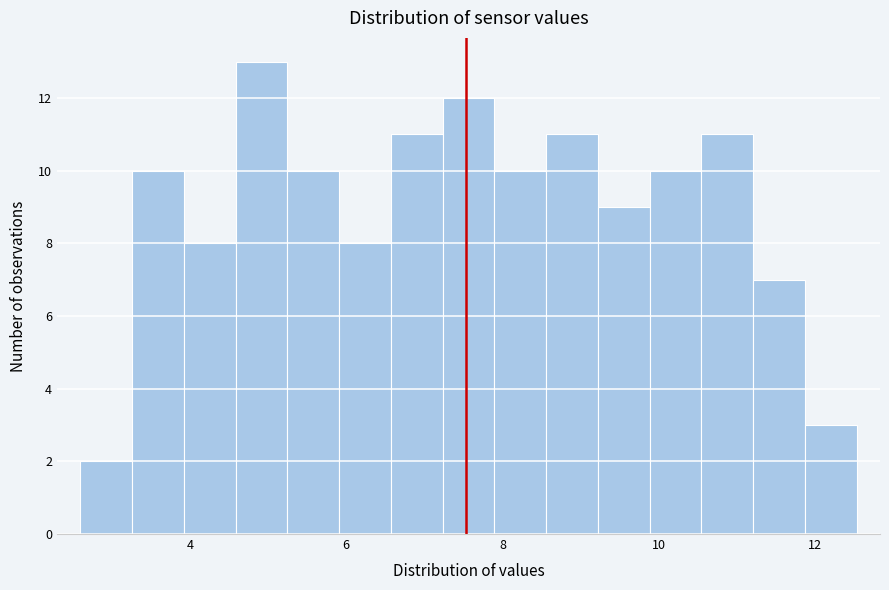

Around what value on the x-axis is the tallest bar? Give the approximate position of its centre, as read against the axis.

5.0